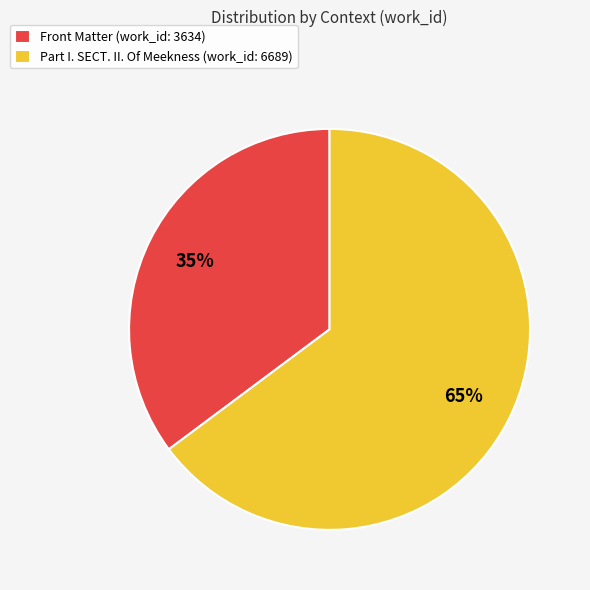

True or false: Front Matter accounts for 35% of the total.

True